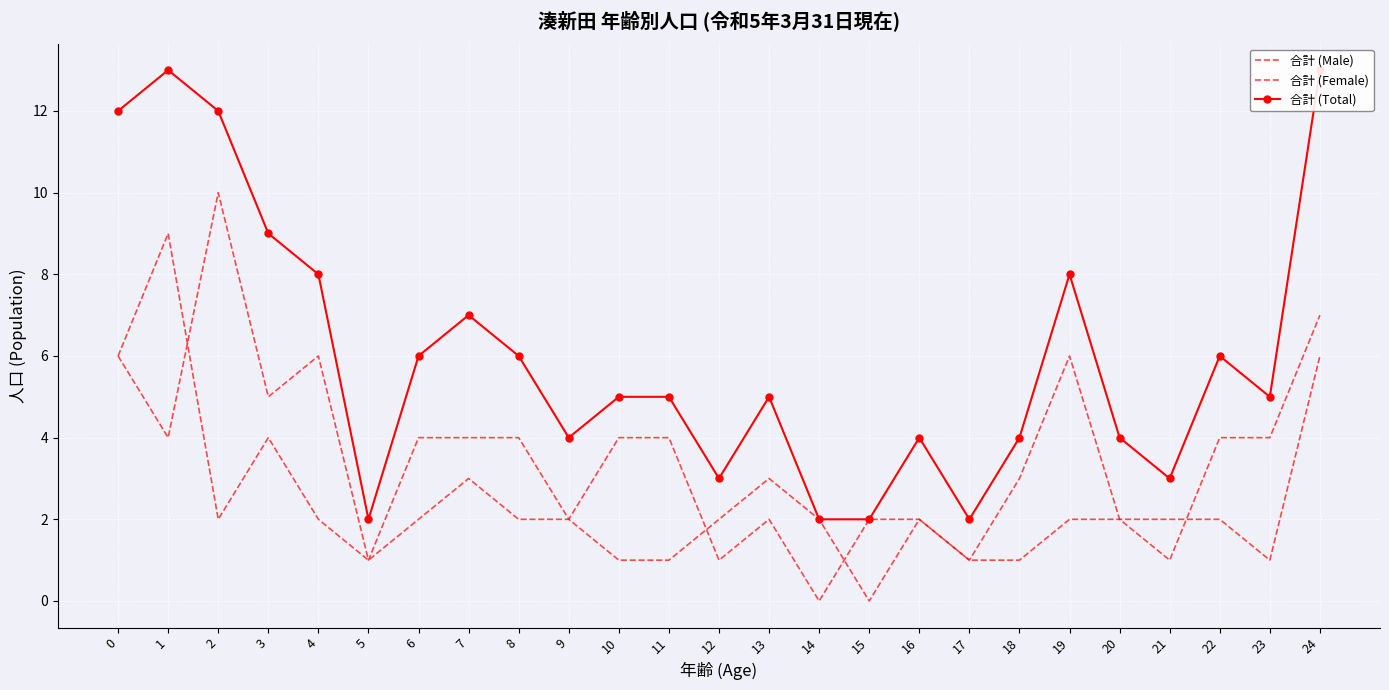

The 合計 (Male) series shows 4 at 7. True or false?

True